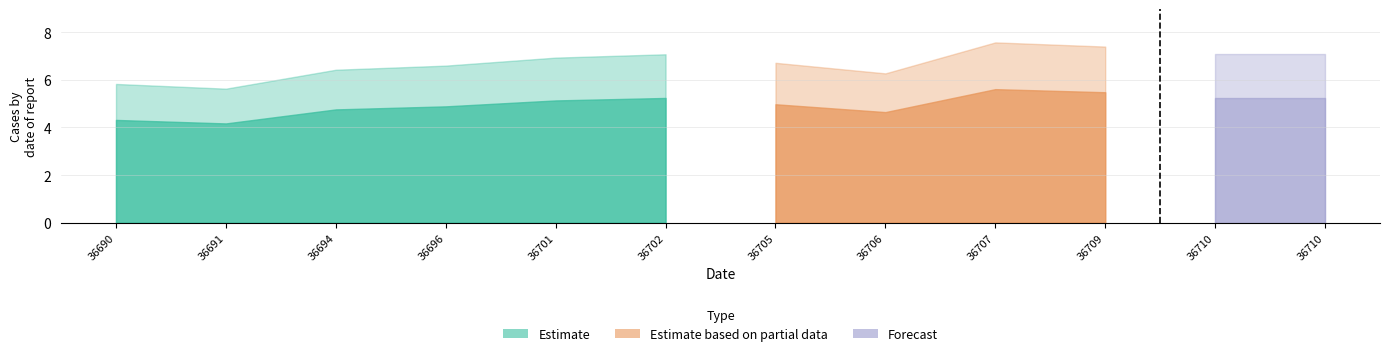

How many interior local valleys (lower than both neighbors) does the data have?

2